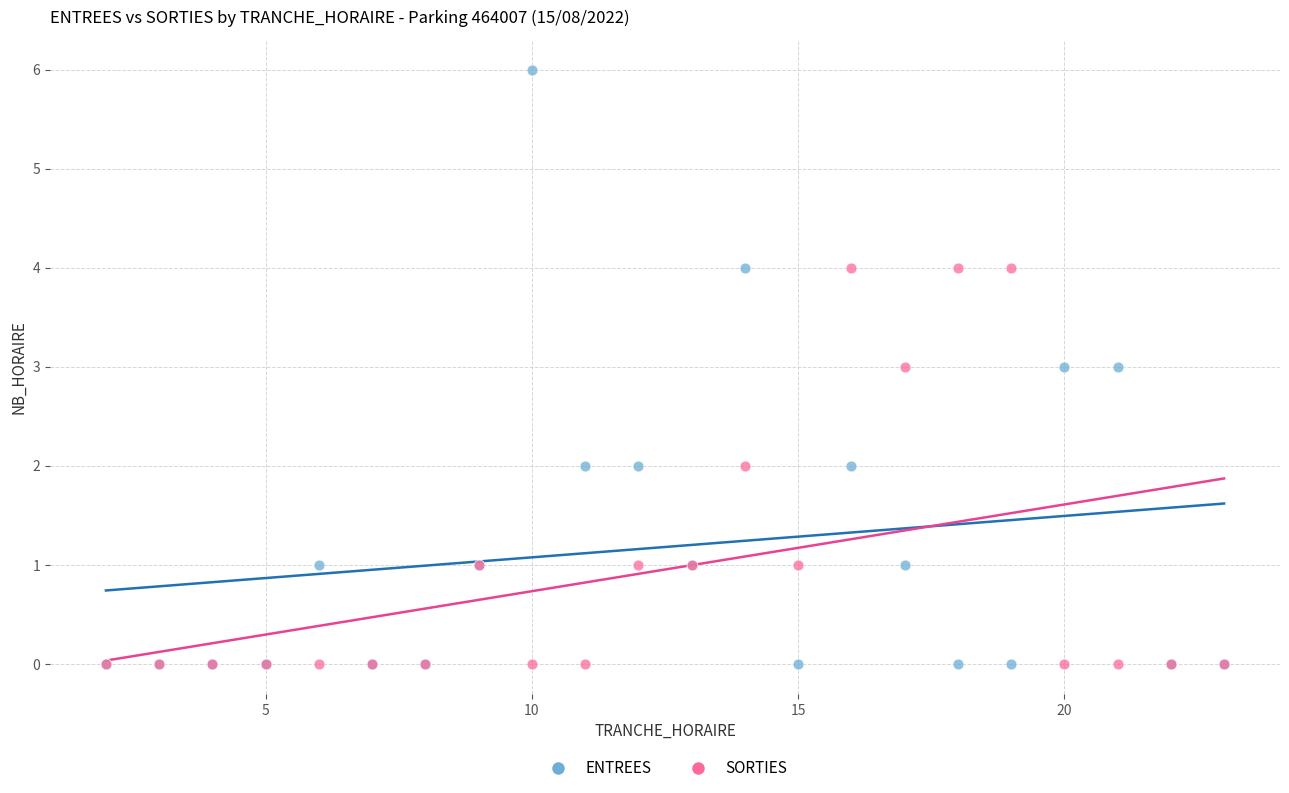

What are all the series names shown in the legend?

ENTREES, SORTIES